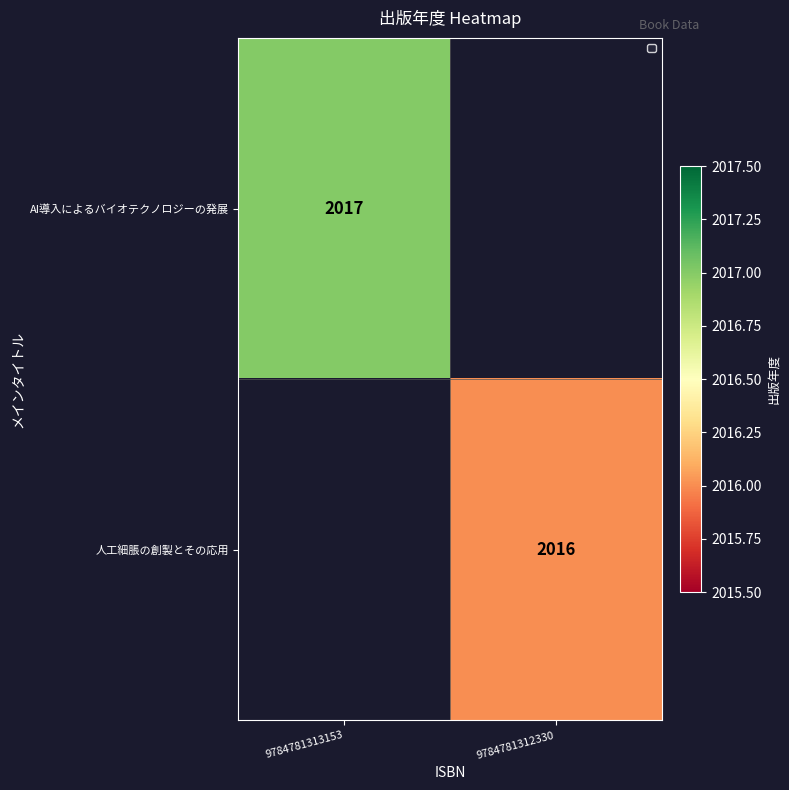

Is it true that AI導入によるバイオテクノロジーの発展 equals 2017 at 9784781313153?

True